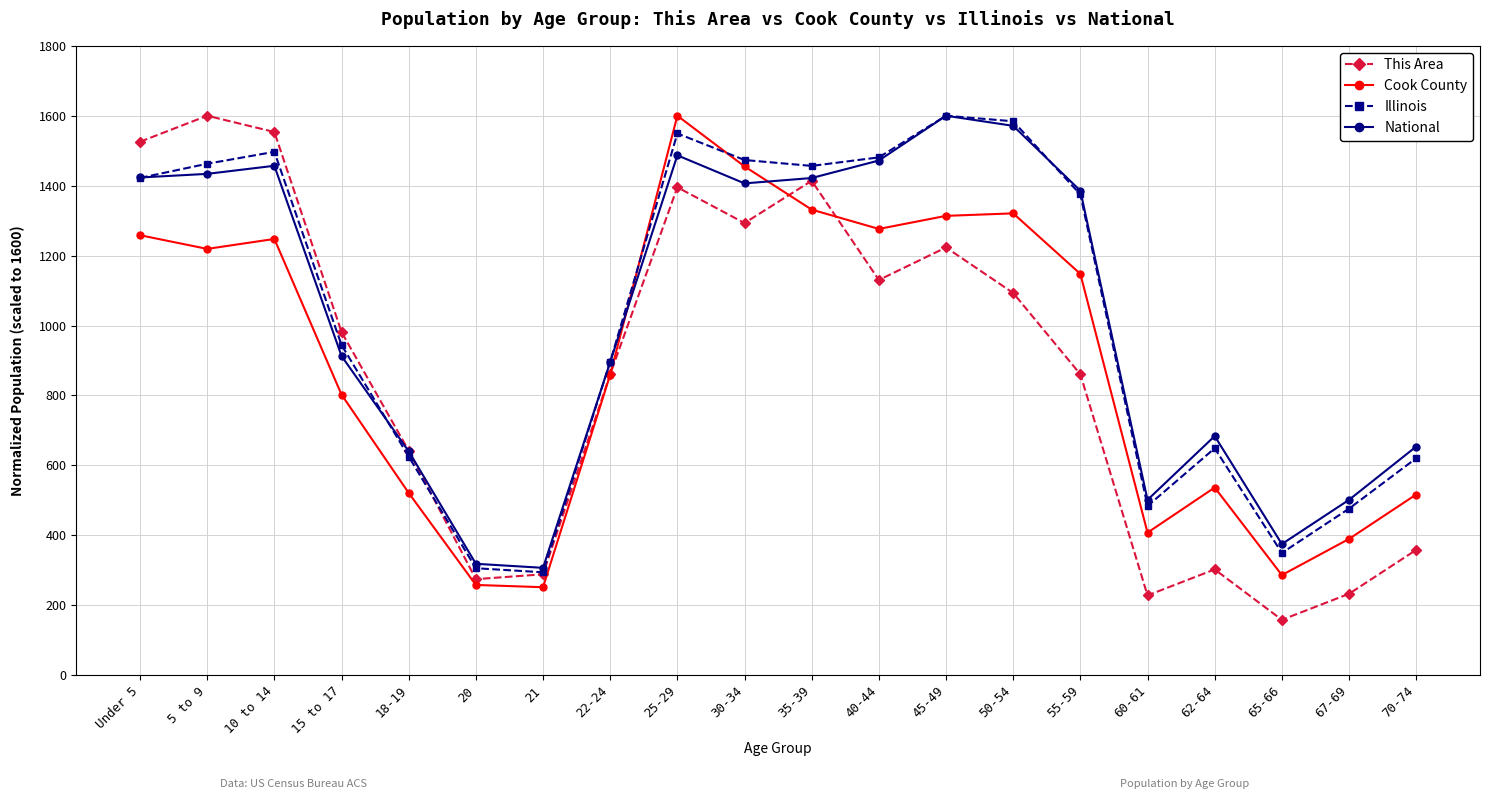

After their last crossing, which series has the higher values: Illinois or This Area?

Illinois